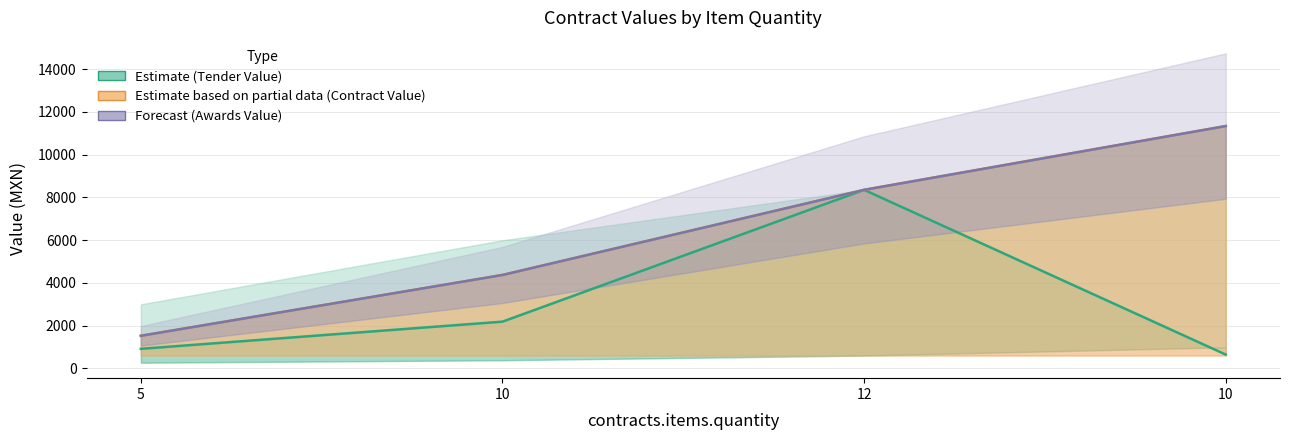

What is the total value across all series at 12?

25056.0